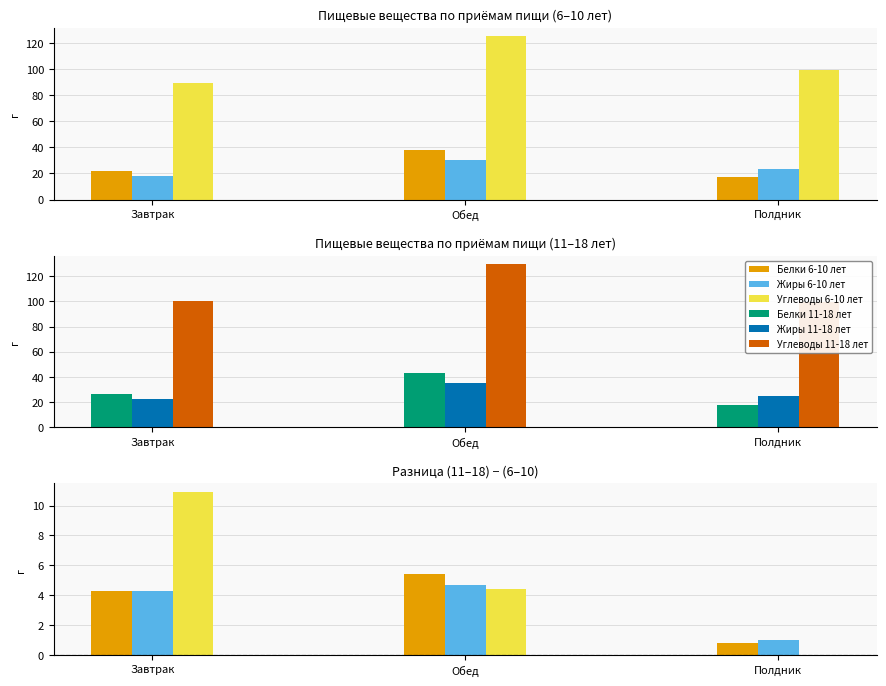

What is the lowest value of the Углеводы 11-18 лет series?

99.7